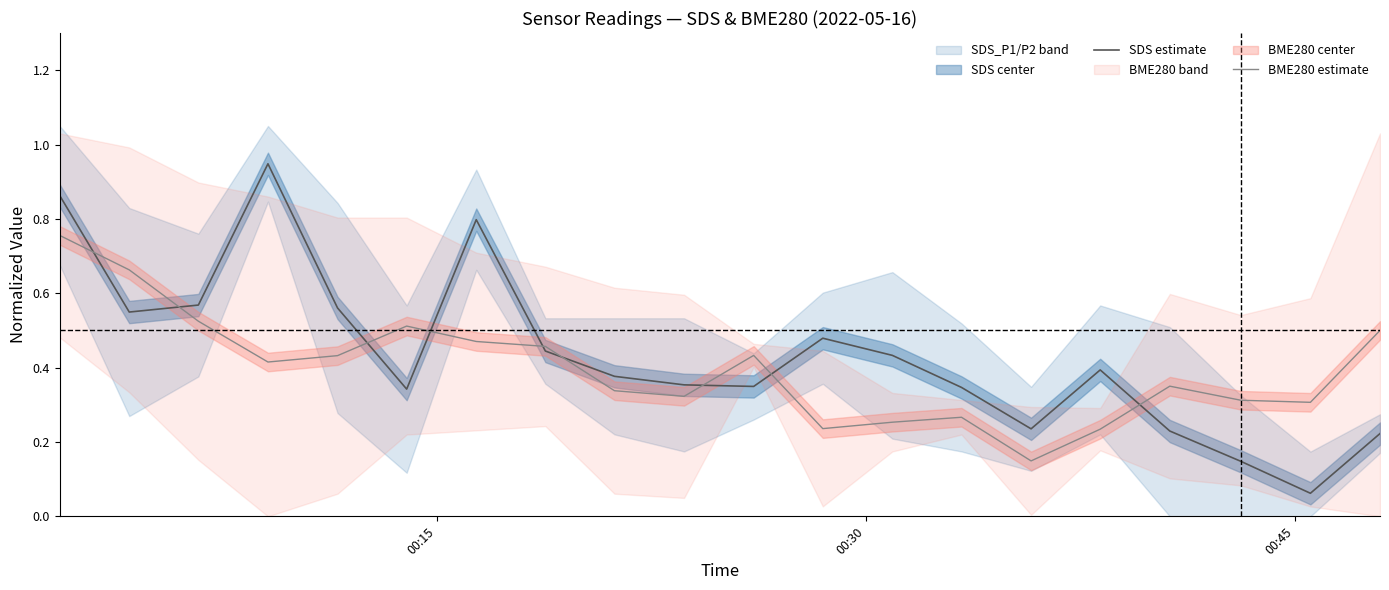

Count the number of data series in this chart.

2